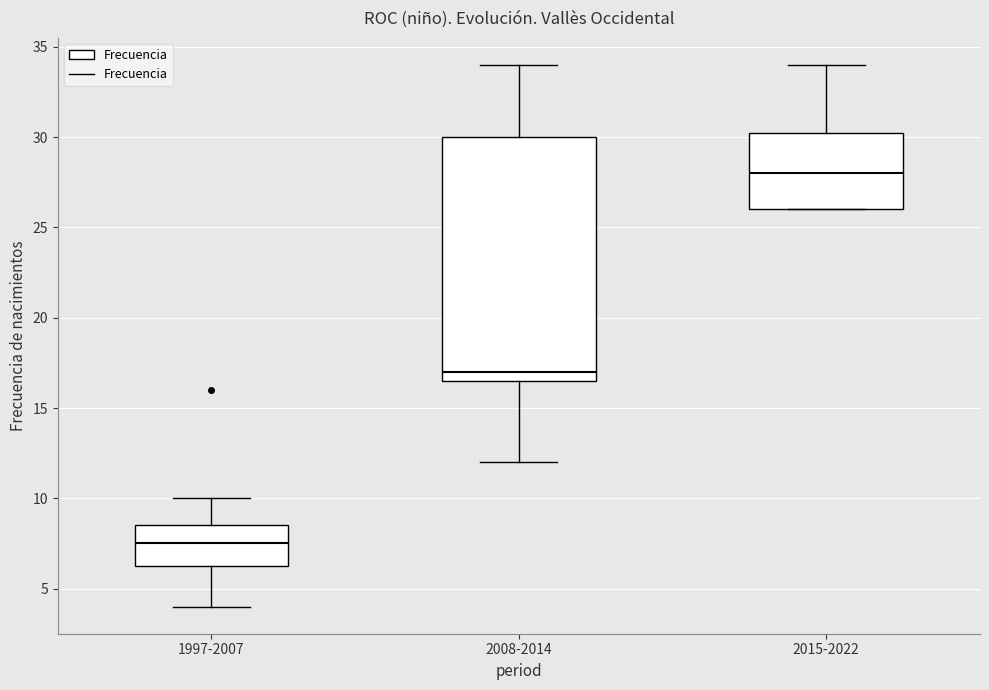

Comparing the boxes themselves (not the whiskers), which one is the tallest?

2008-2014